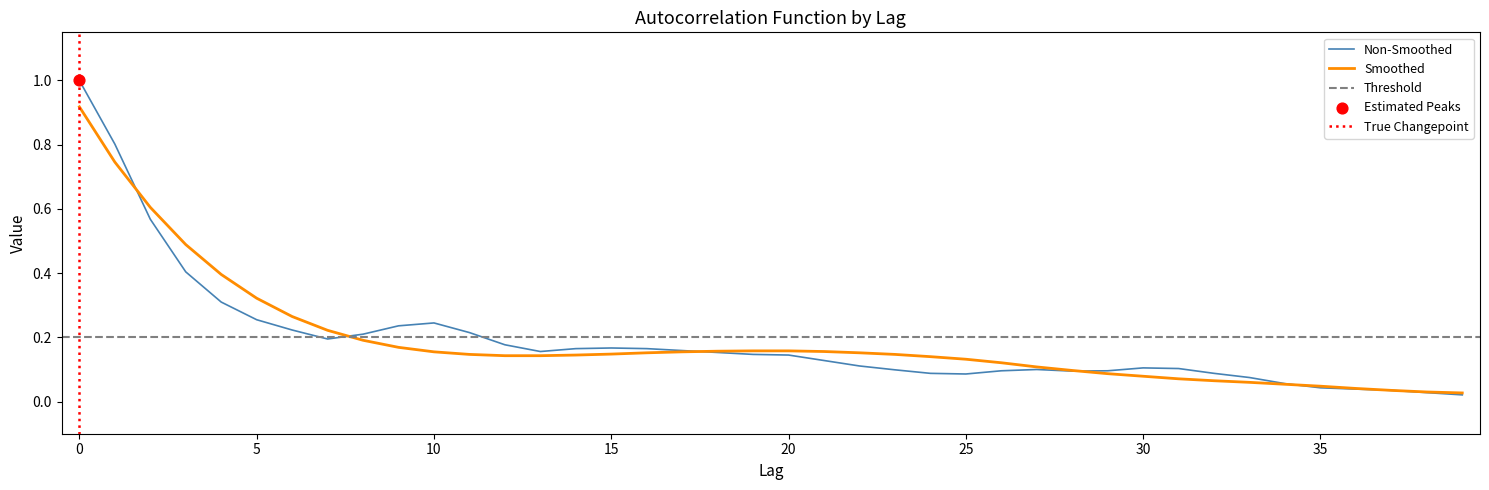

At how many categories does at least one series exceed 0?

40